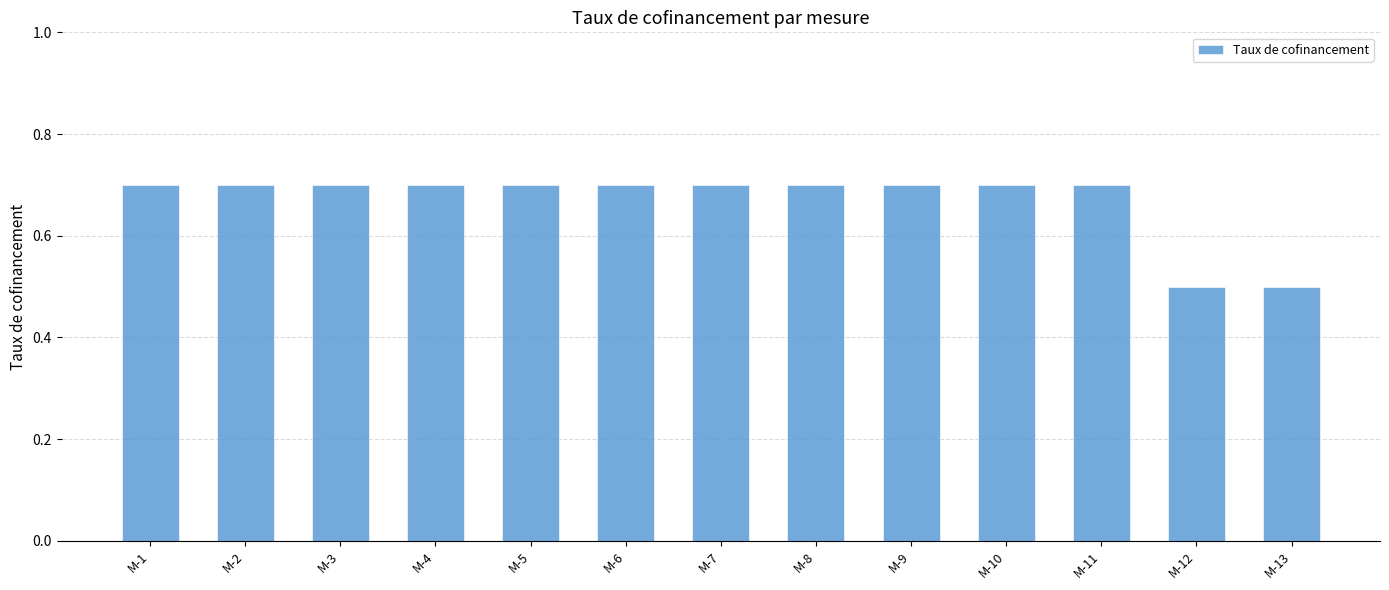

Is it true that the value at M-6 is 0.4?

False